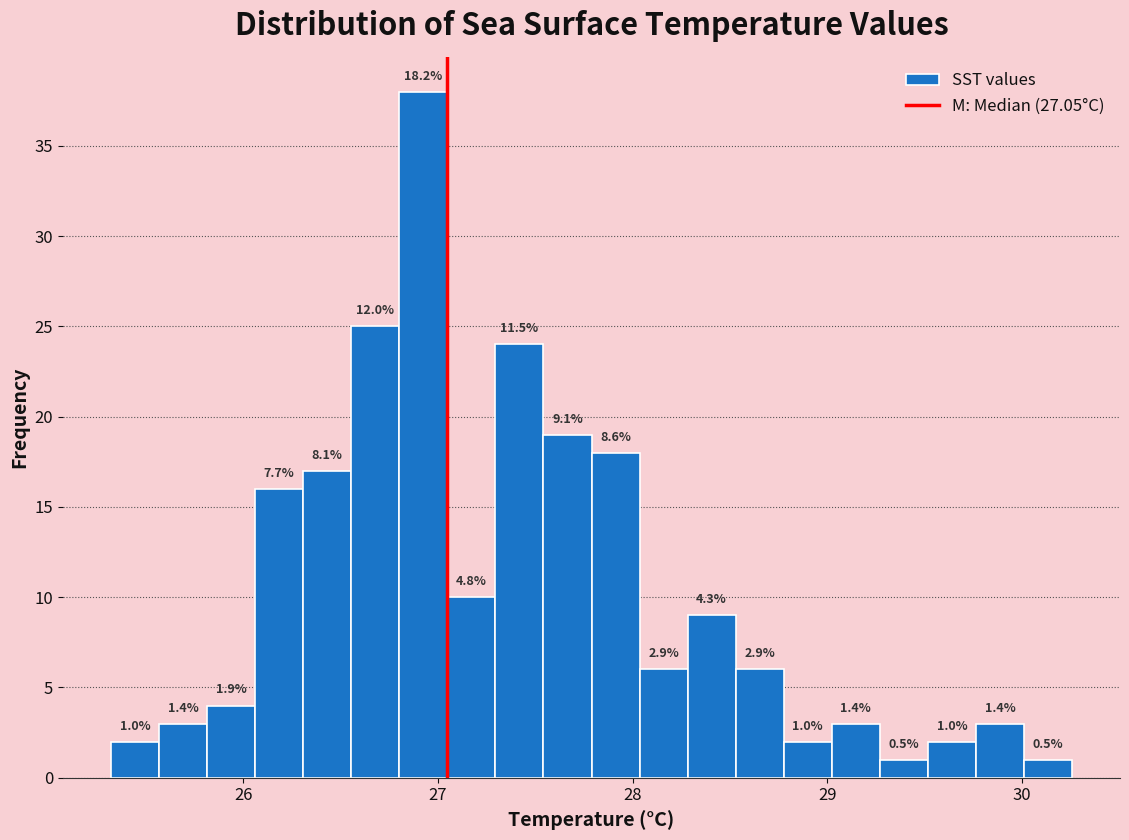

Read against the x-axis, roughly where is the centre of the tallest bar?

26.9